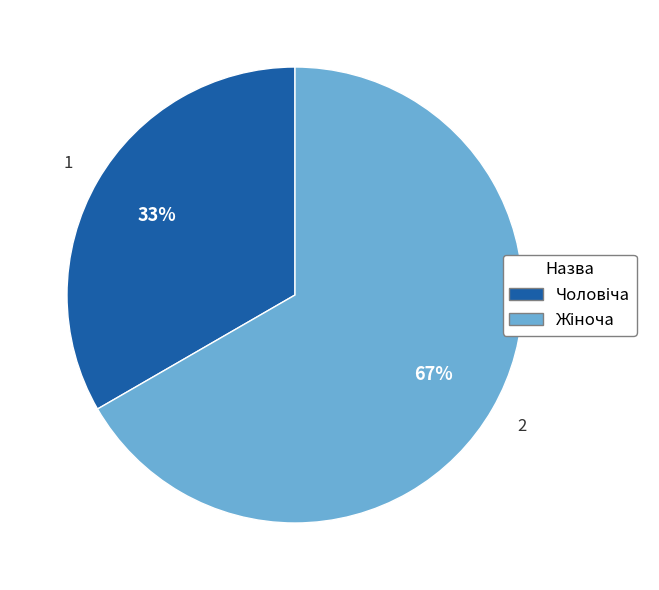

Does any single category account for the majority?

Yes